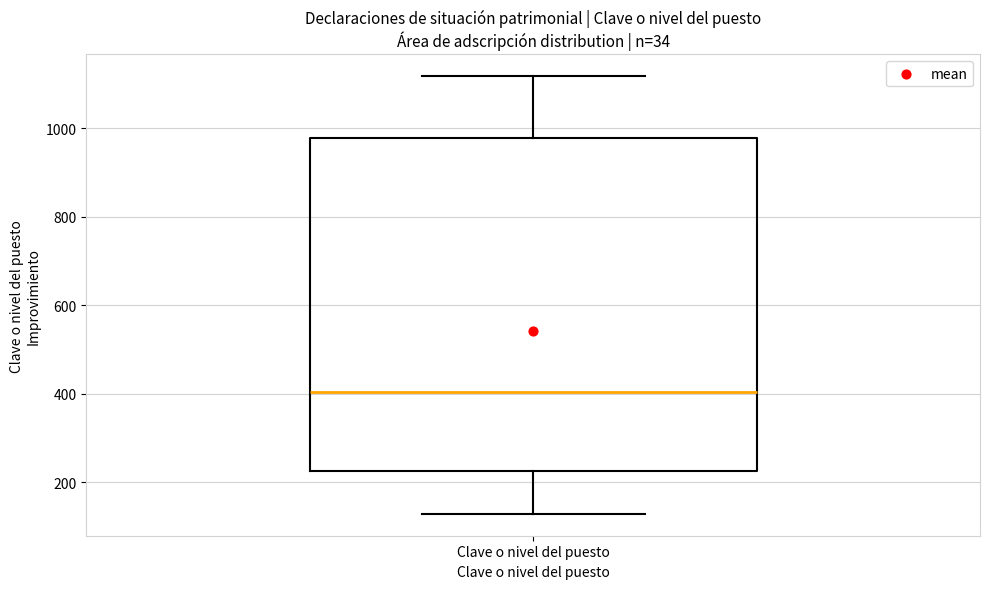

Transcribe this box plot: give where the median line is, the range the box spans, and where the two whiskers end, as read against the y-axis. The values are not printed on the chart, so give them approximately, as read against the axis.

median 400, box 220 to 980, whiskers 120 to 1120